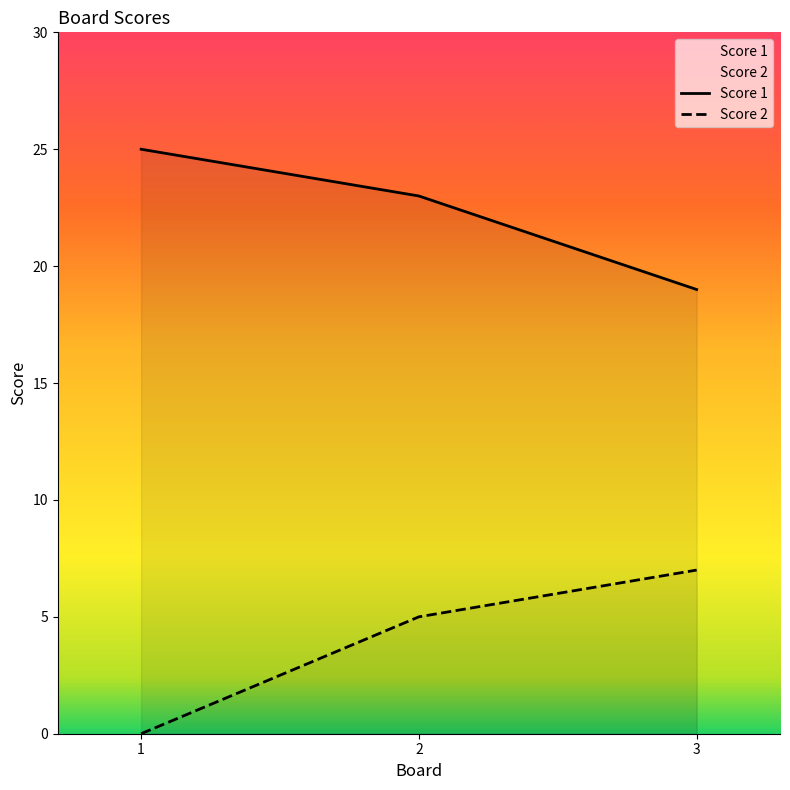

What is the value of the Score 1 point at the 2nd from the left?

23